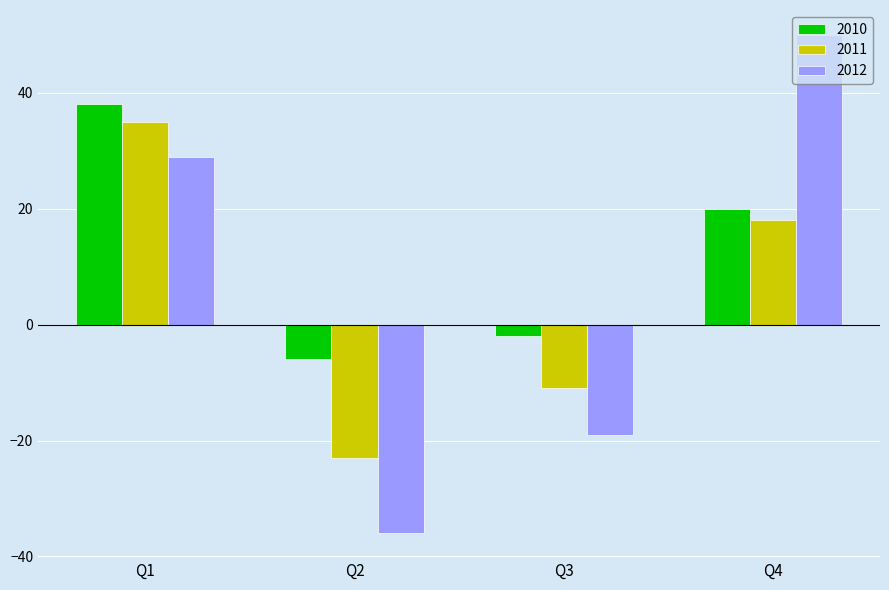

What is the difference between the 2010 values at Q1 and Q2?

44